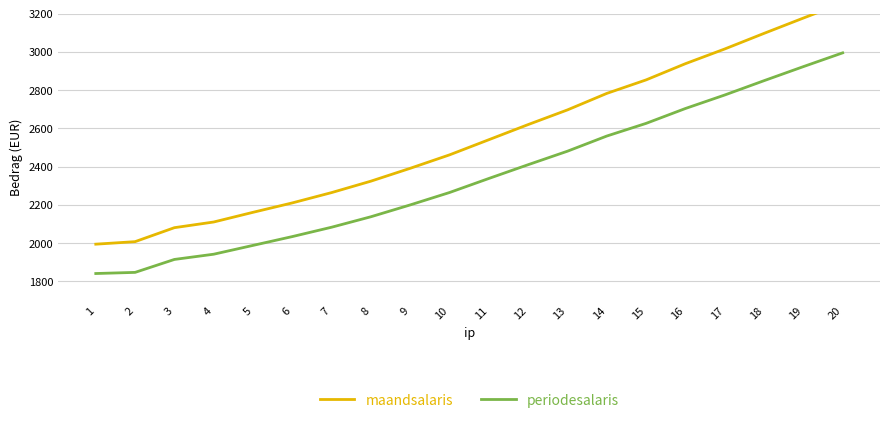

True or false: periodesalaris has more than 0 interior local peaks.

False